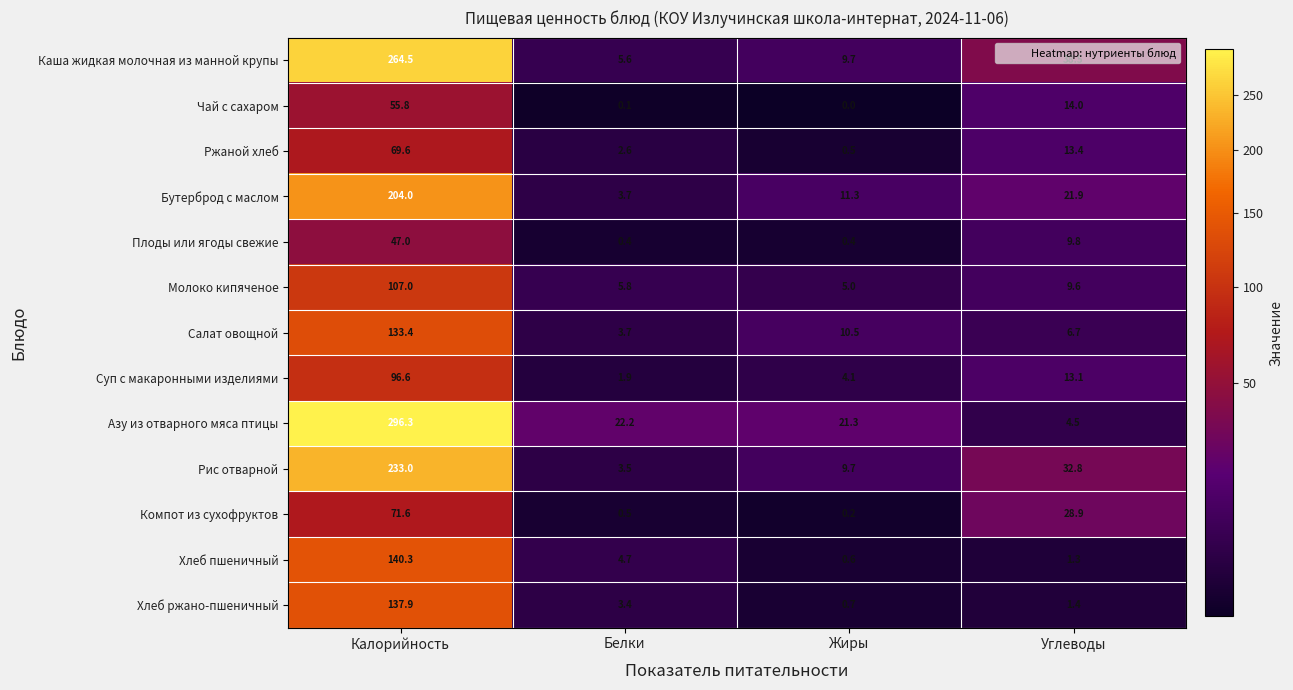

At which category is the sum across all series the highest?

Калорийность